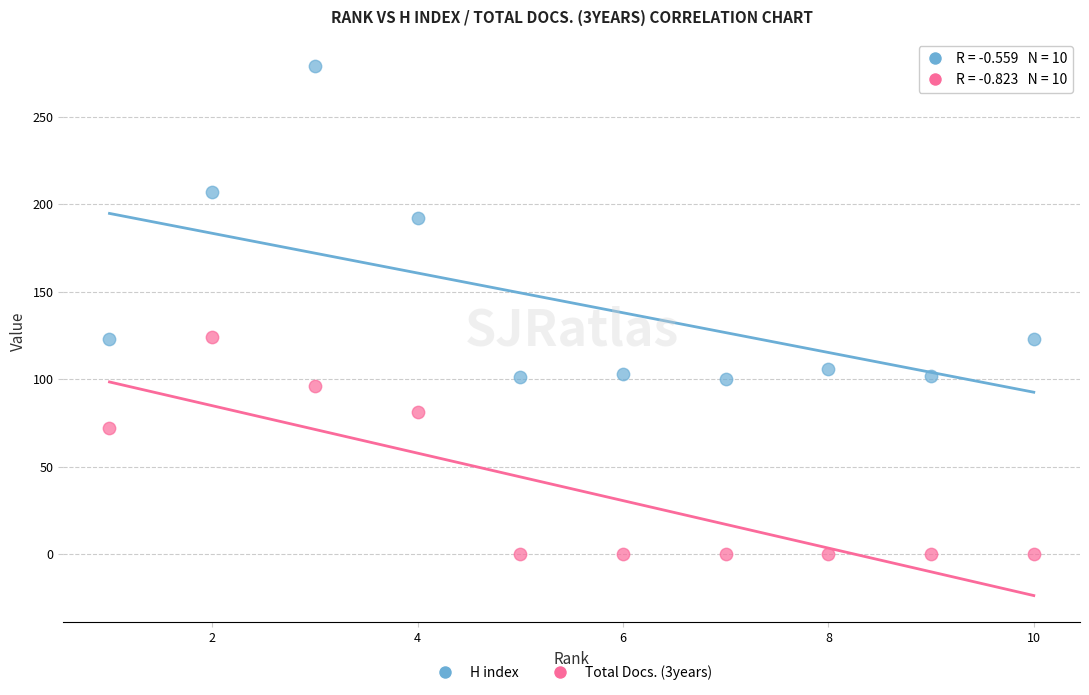

Which series has the widest spread of Y values?

H index